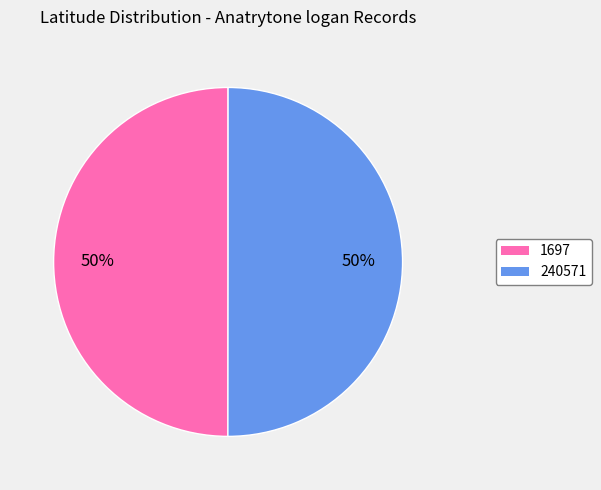

What is the ratio of the value at 1697 to the value at 240571?

1.0